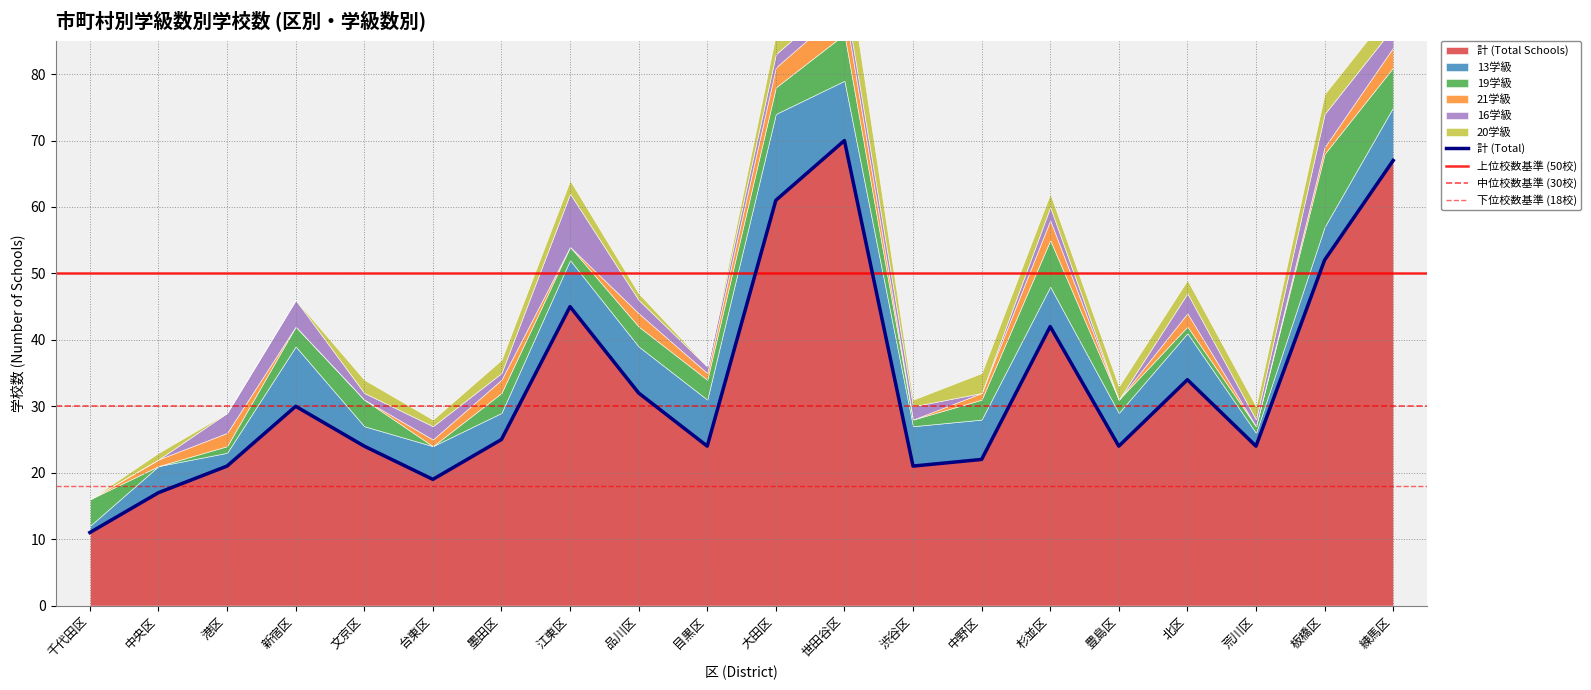

In 20学級, how many points are lower than both neighbors (excluding endpoints)?

3